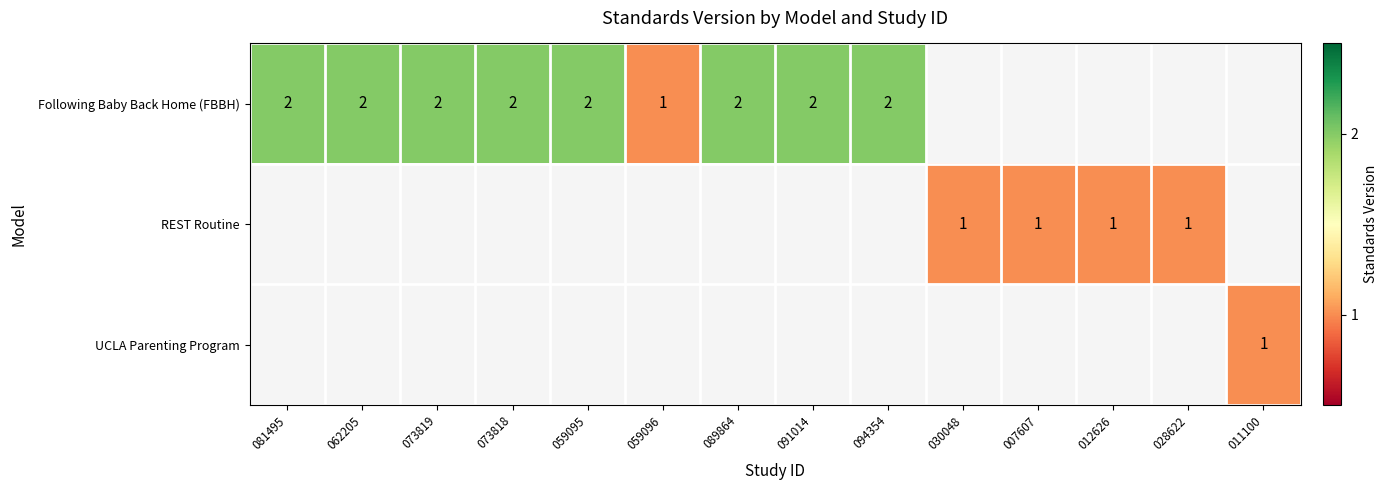

Is it true that Following Baby Back Home (FBBH) equals 3 at 073819?

False